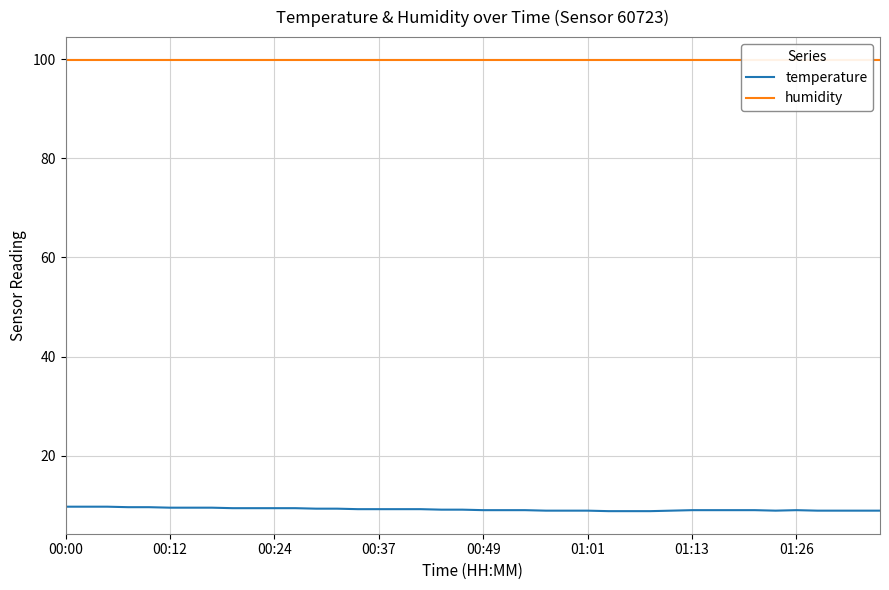

What is the minimum value shown in the chart?

8.8